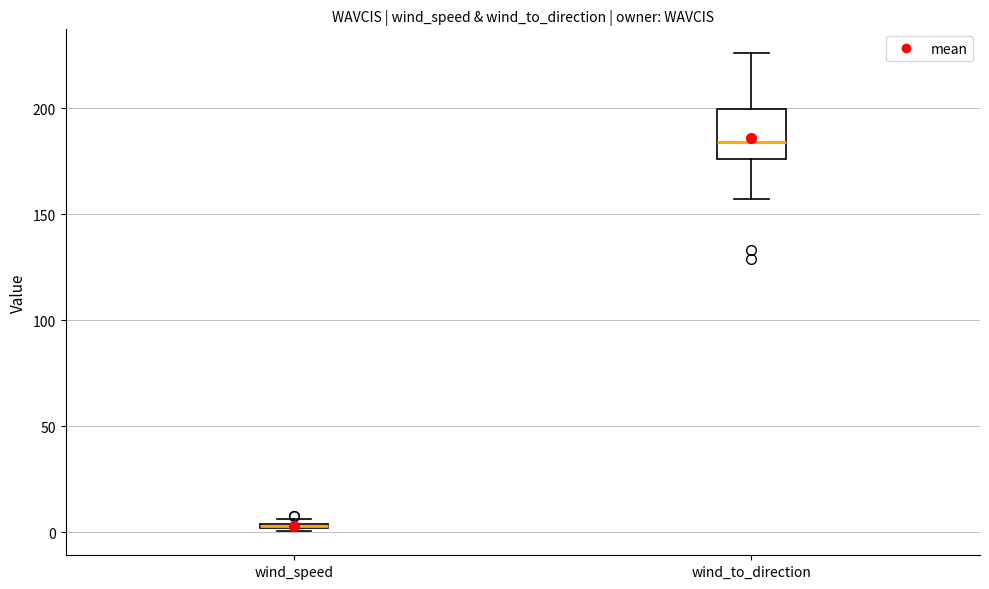

Where is the lower edge of the box for wind_speed on the y-axis? The values are not printed on the chart, so give them approximately, as read against the axis.

0